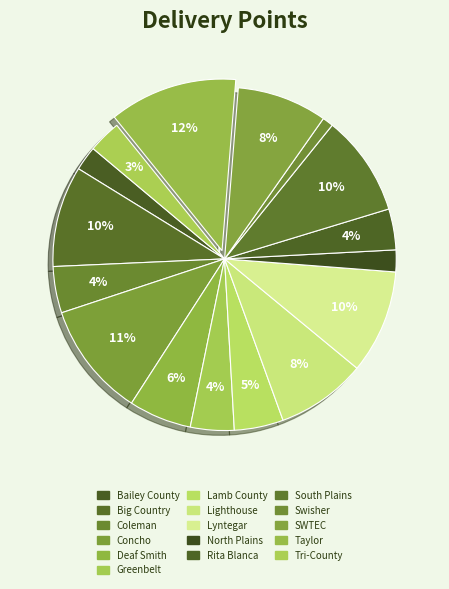

To the nearest percent, what percentage of the pie is Coleman?

4%